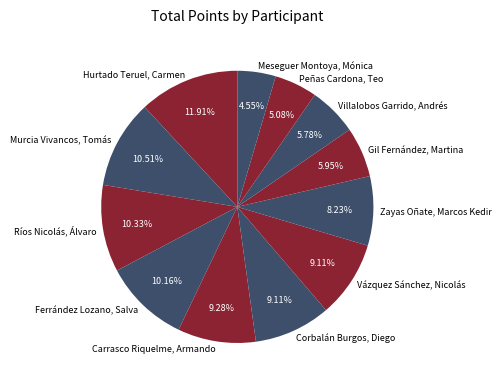

Count the number of slices in the pie.

12